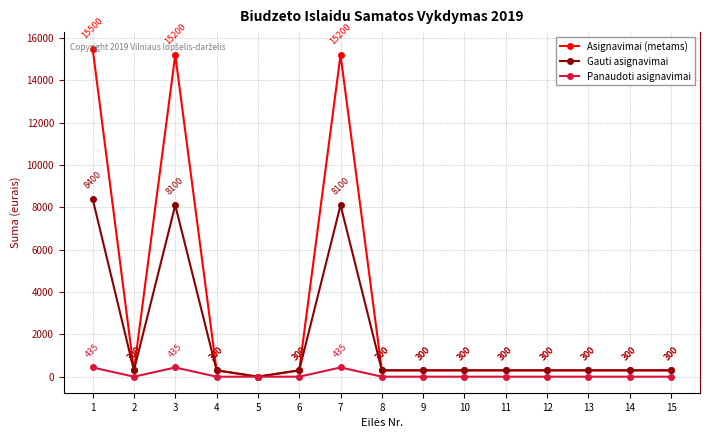

Rank the series by their maximum value, from lowest to highest.

Panaudoti asignavimai, Gauti asignavimai, Asignavimai (metams)